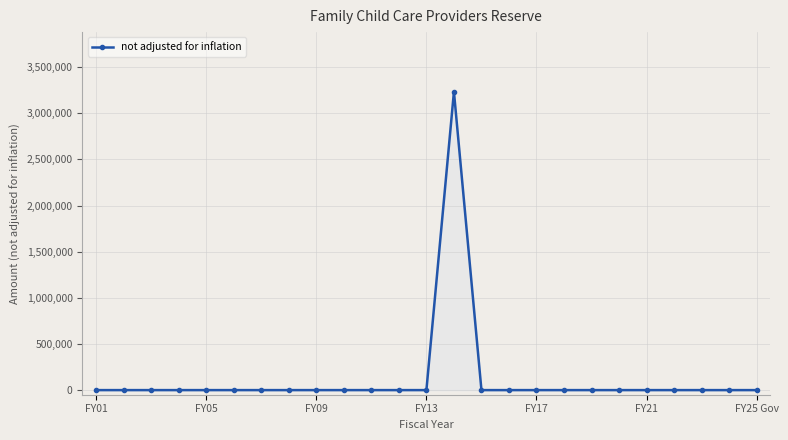

True or false: there are more than 0 points higher than both neighbors.

True